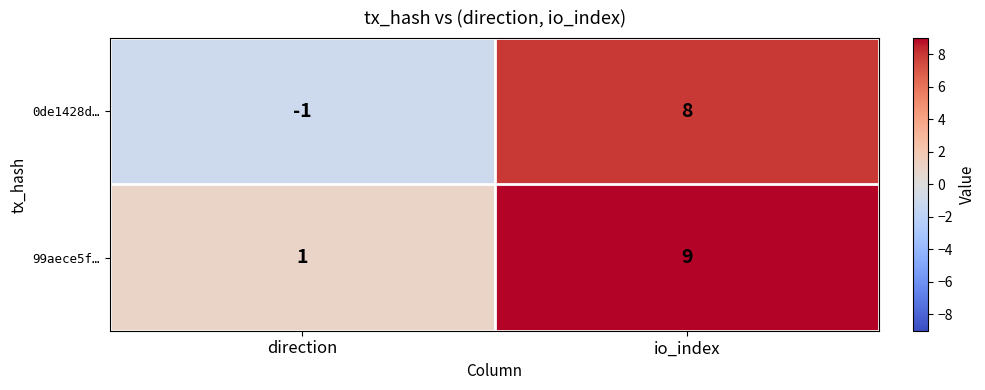

Between direction and io_index, which series saw the biggest shift?

0de1428d…